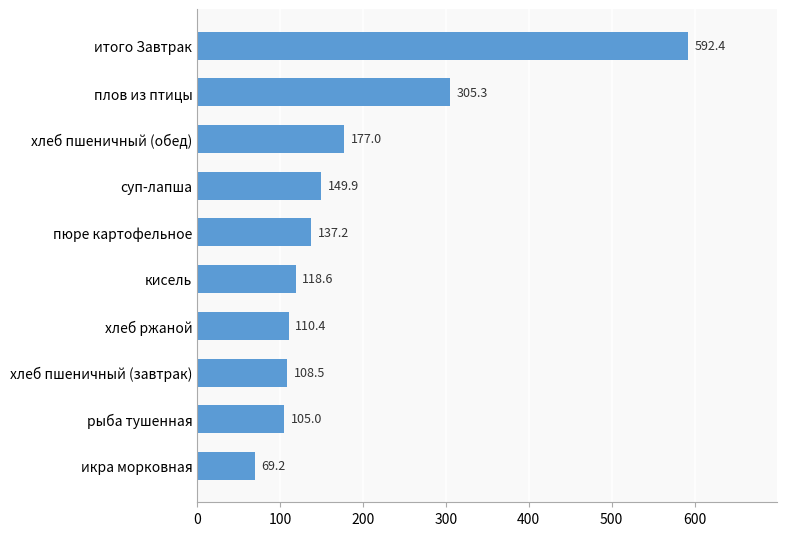

The value at итого Завтрак is 592.4. True or false?

True